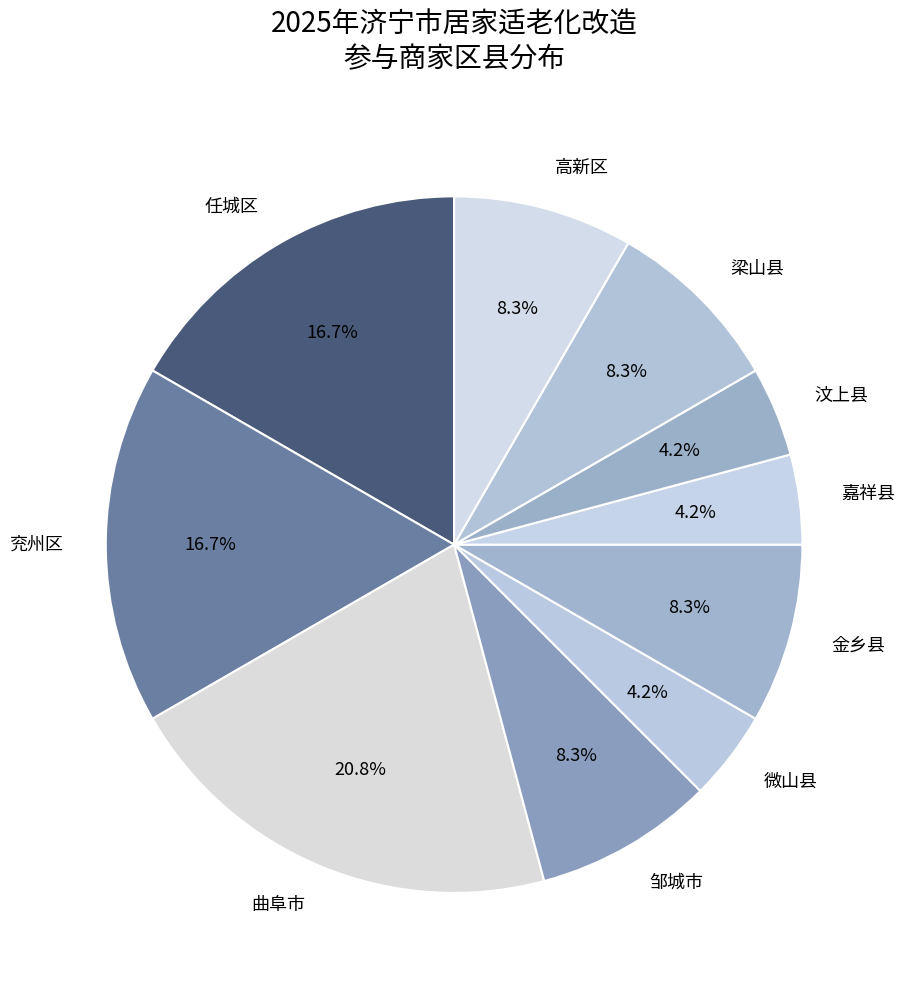

What is the largest slice in the pie chart?

曲阜市